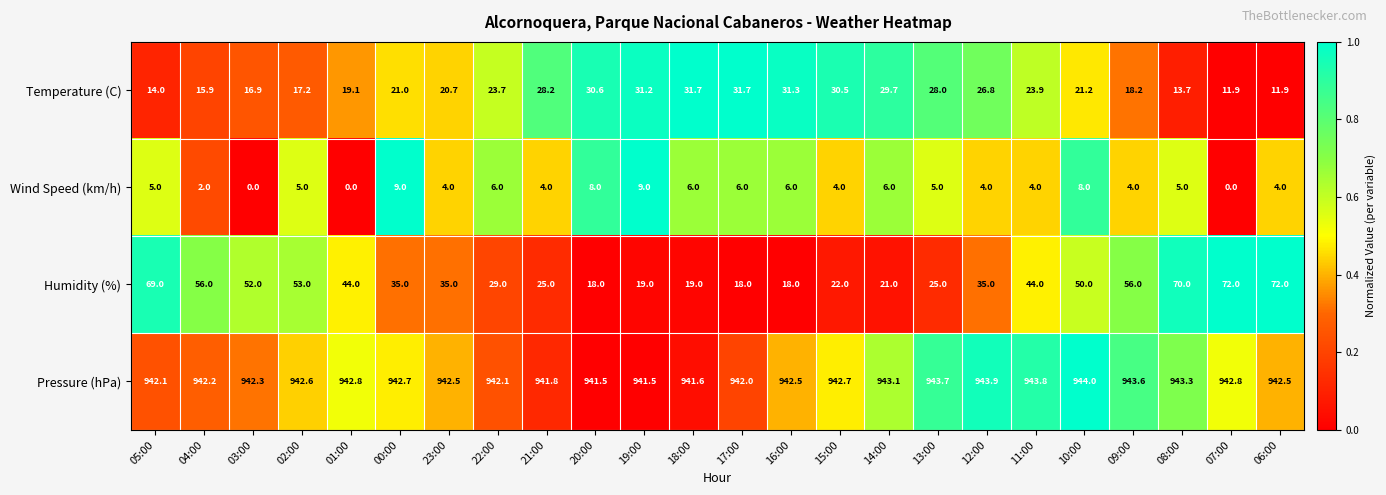

Where is Temperature (C) nearest to the value 21?

00:00